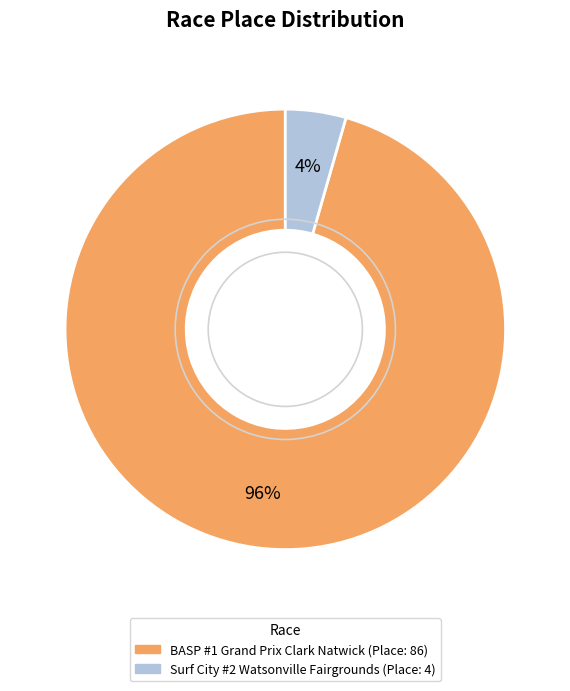

To the nearest percent, what percentage of the pie is BASP #1 Grand Prix Clark Natwick?

96%